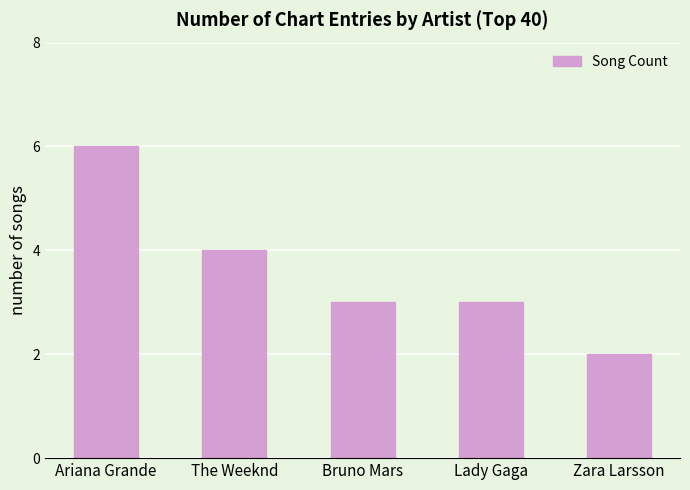

What is the label of the 4th bar from the right?

The Weeknd